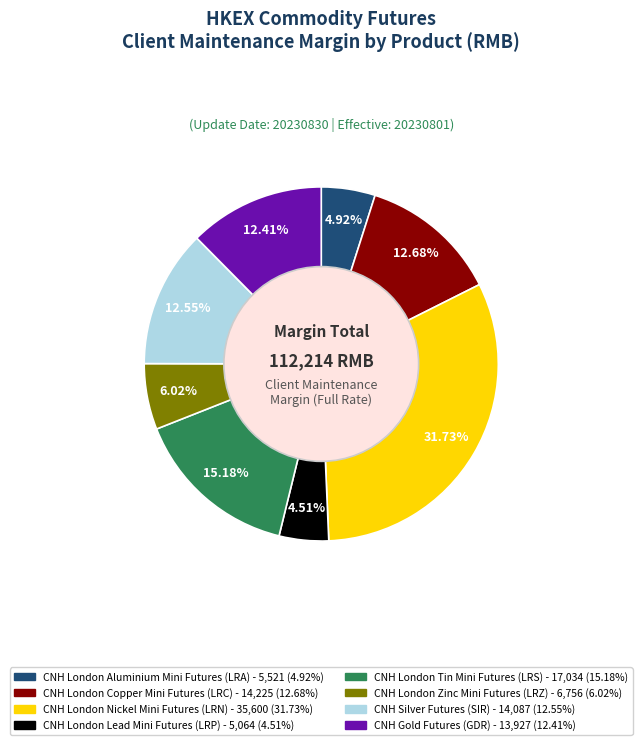

To the nearest percent, what is the combined percentage of CNH London Lead Mini Futures (LRP) and CNH Silver Futures (SIR)?

17%